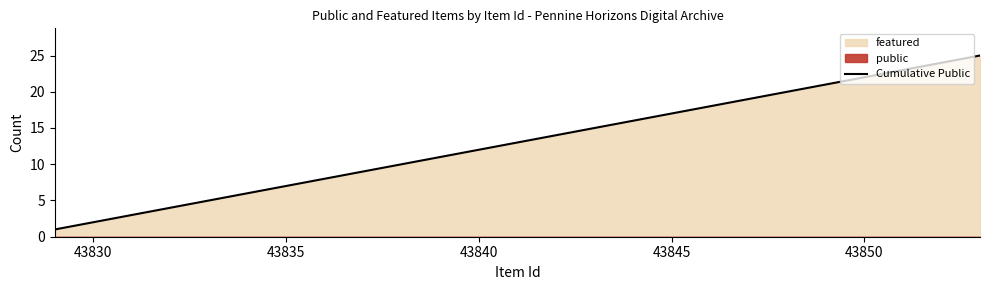

How many values exceed 13?

12